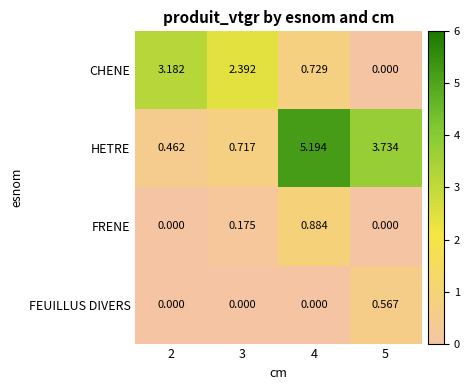

Which series has the widest spread of values?

HETRE